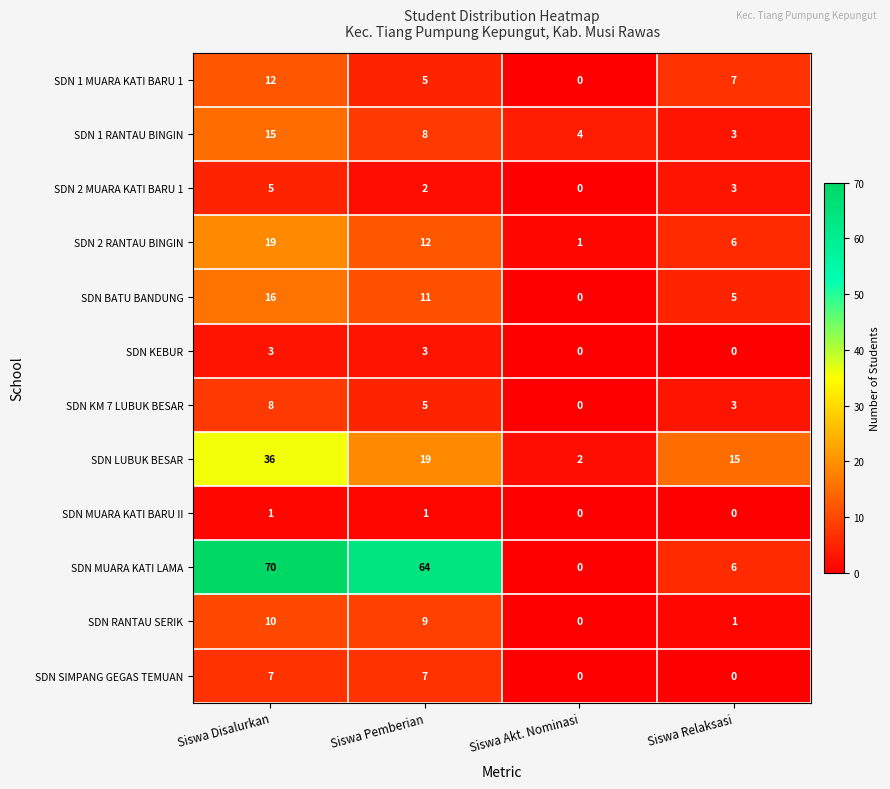

Which category has the highest value in the SDN MUARA KATI LAMA series?

Siswa Disalurkan